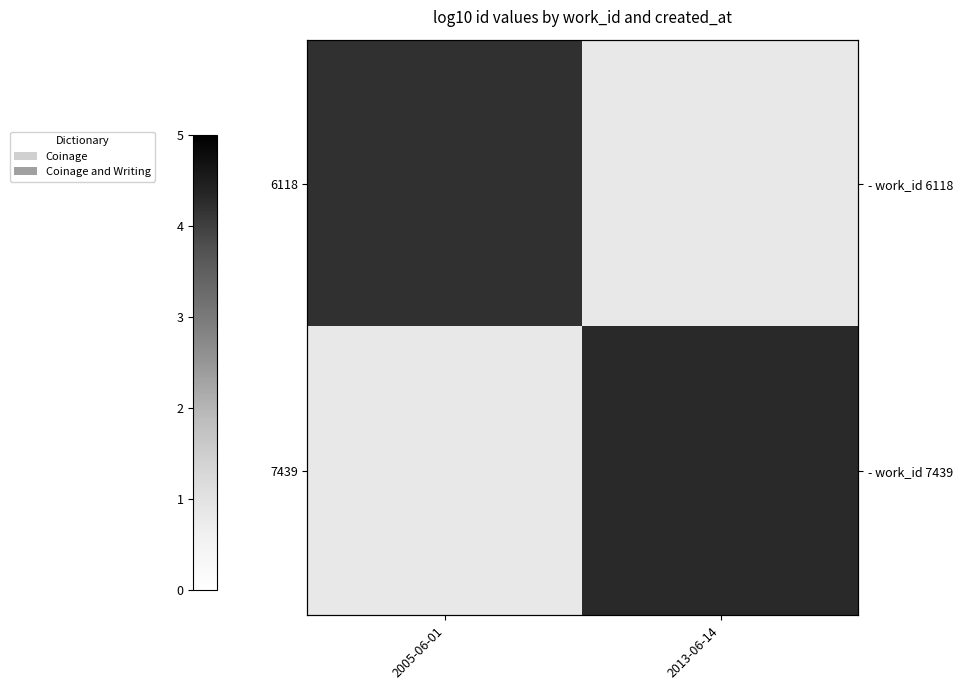

Count the number of categories in the chart.

2